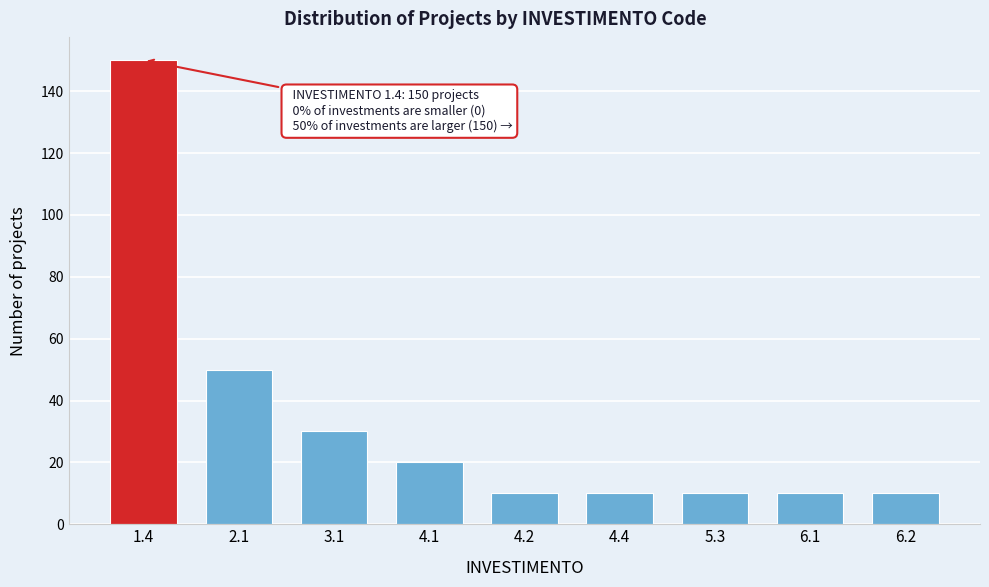

Reading left to right, extract all data points from this chart.

150	50	30	20	10	10	10	10	10